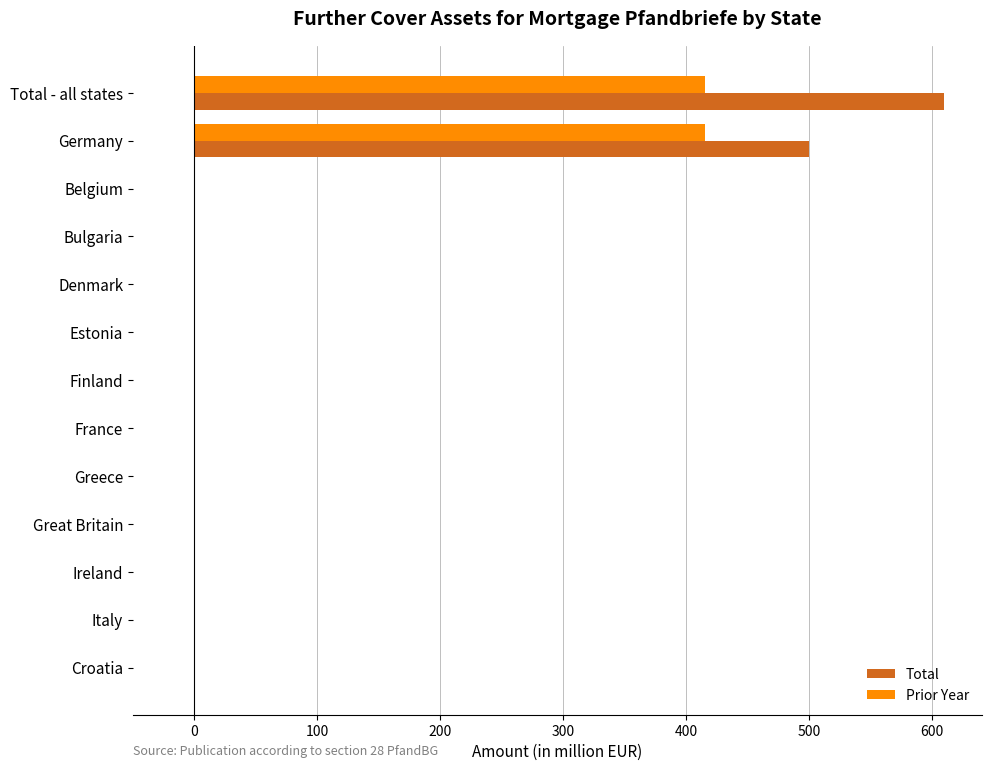

Between Total - all states and Croatia, which series saw the biggest shift?

Total